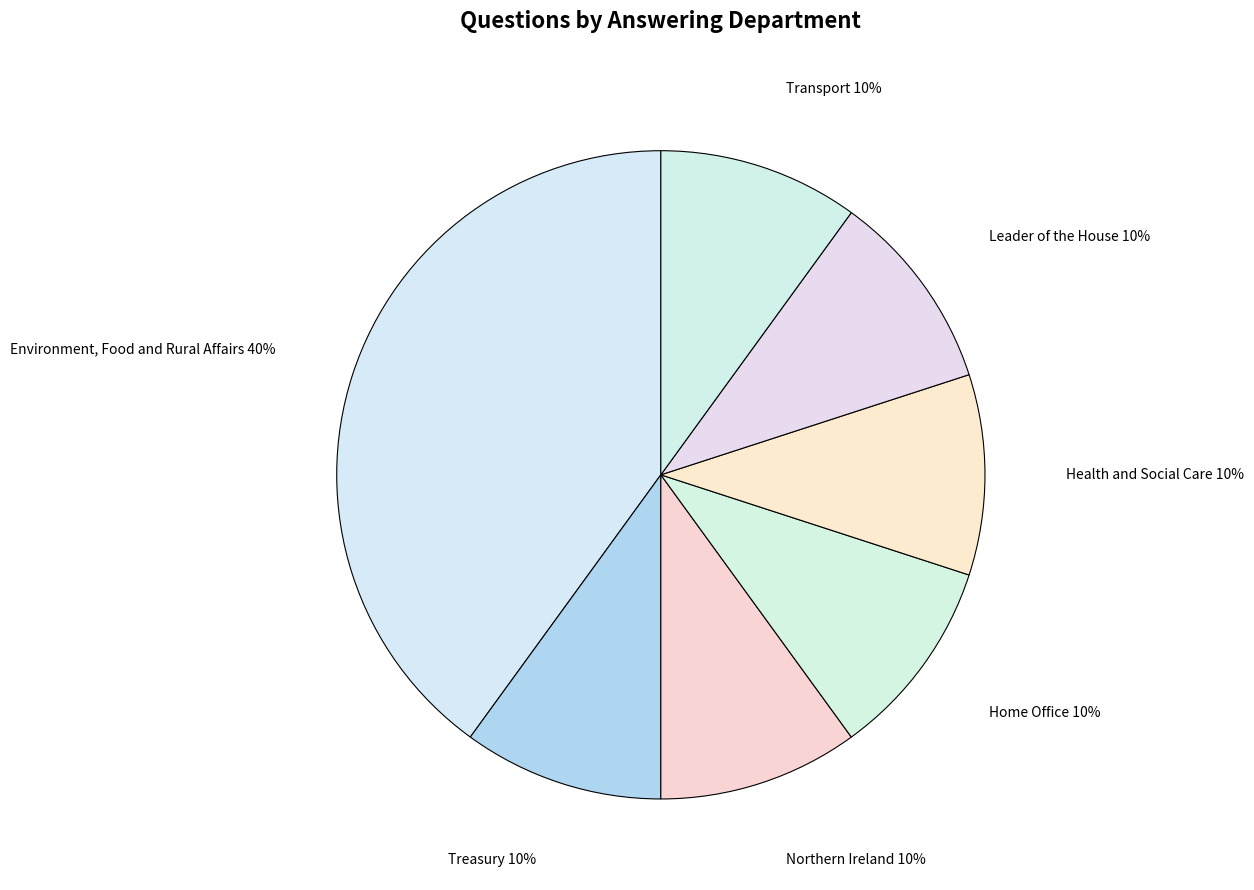

Which slice is the largest?

Environment, Food and Rural Affairs